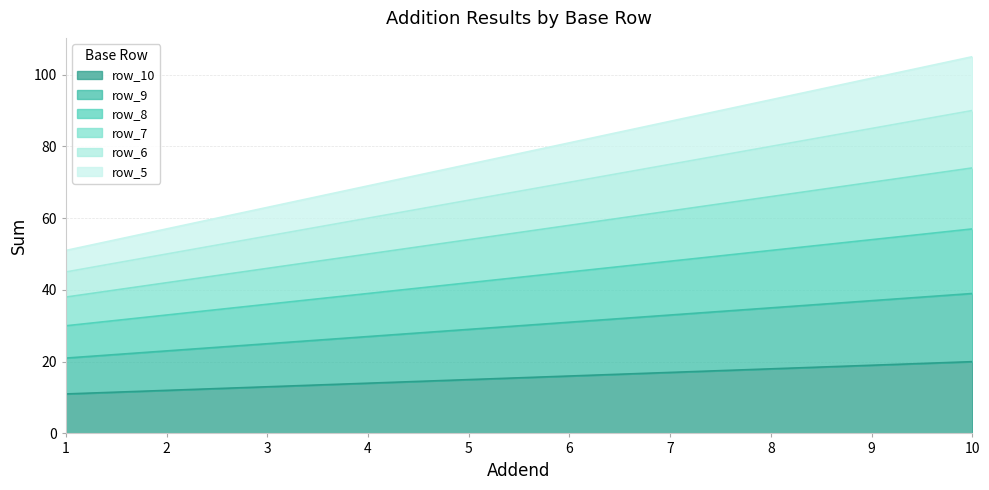

Which series has the largest total across all categories?

row_5